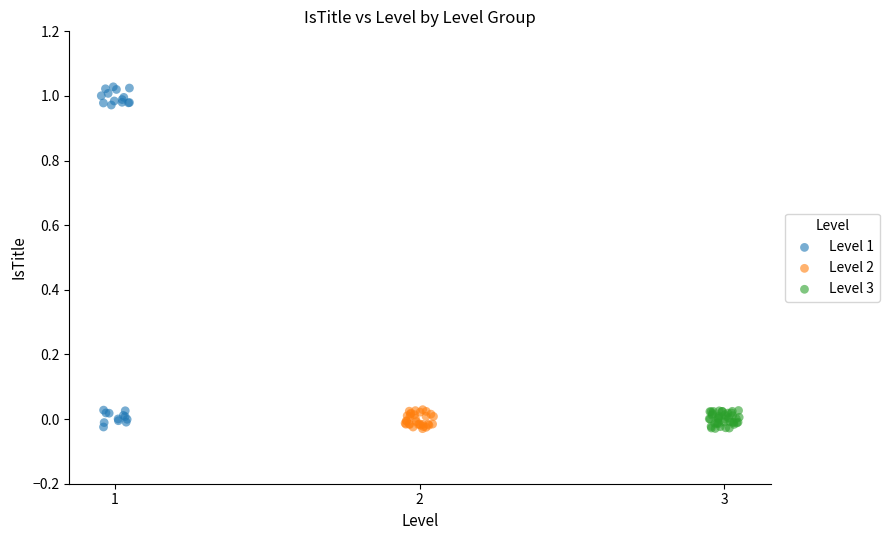

Which series has the largest Y range (max minus min)?

Level 1